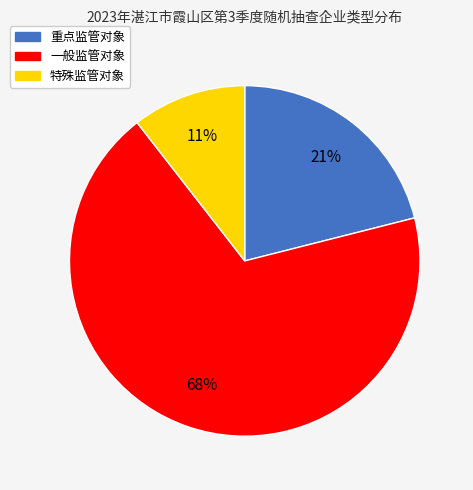

Count the number of slices in the pie.

3